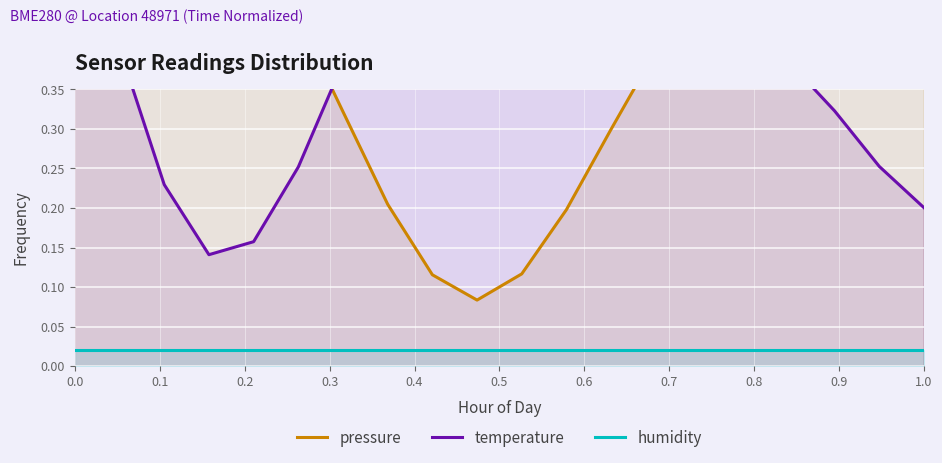

Rank the series at 0.5 from highest to lowest value.

temperature, pressure, humidity